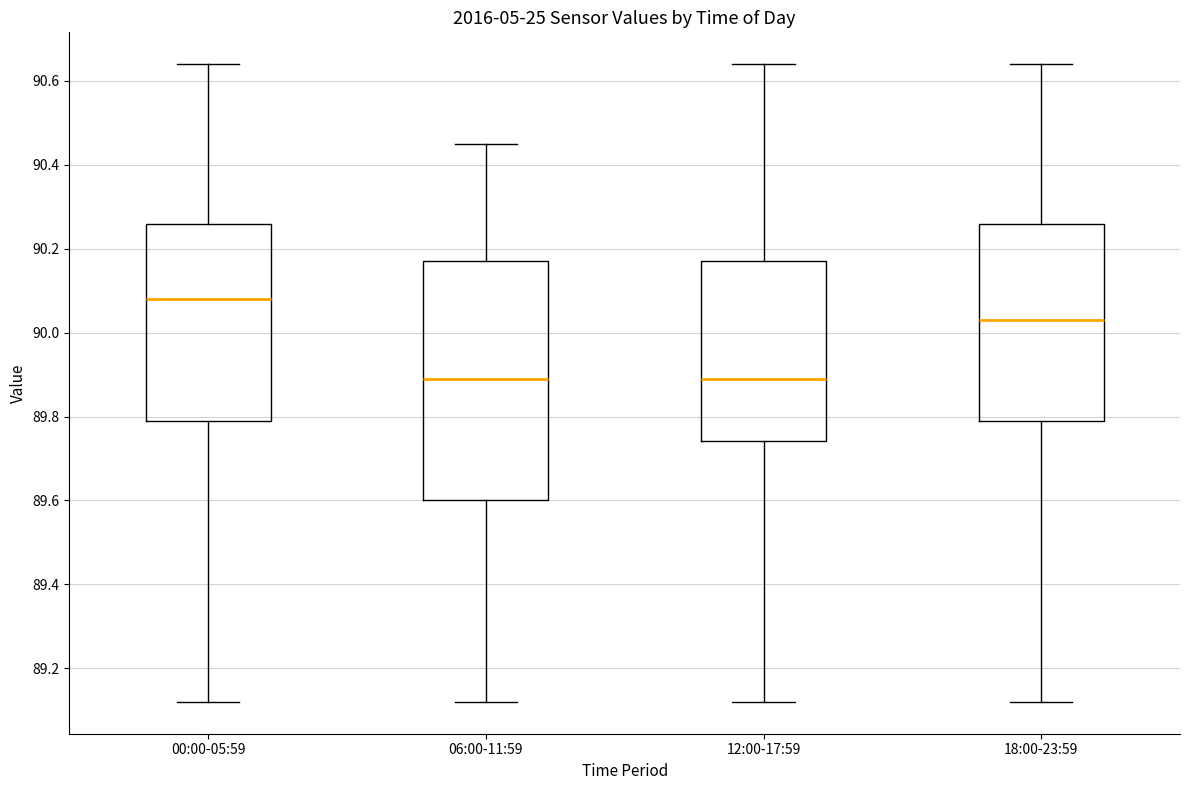

Where does the median line of the box for 18:00-23:59 sit on the y-axis? The values are not printed on the chart, so give them approximately, as read against the axis.

90.04